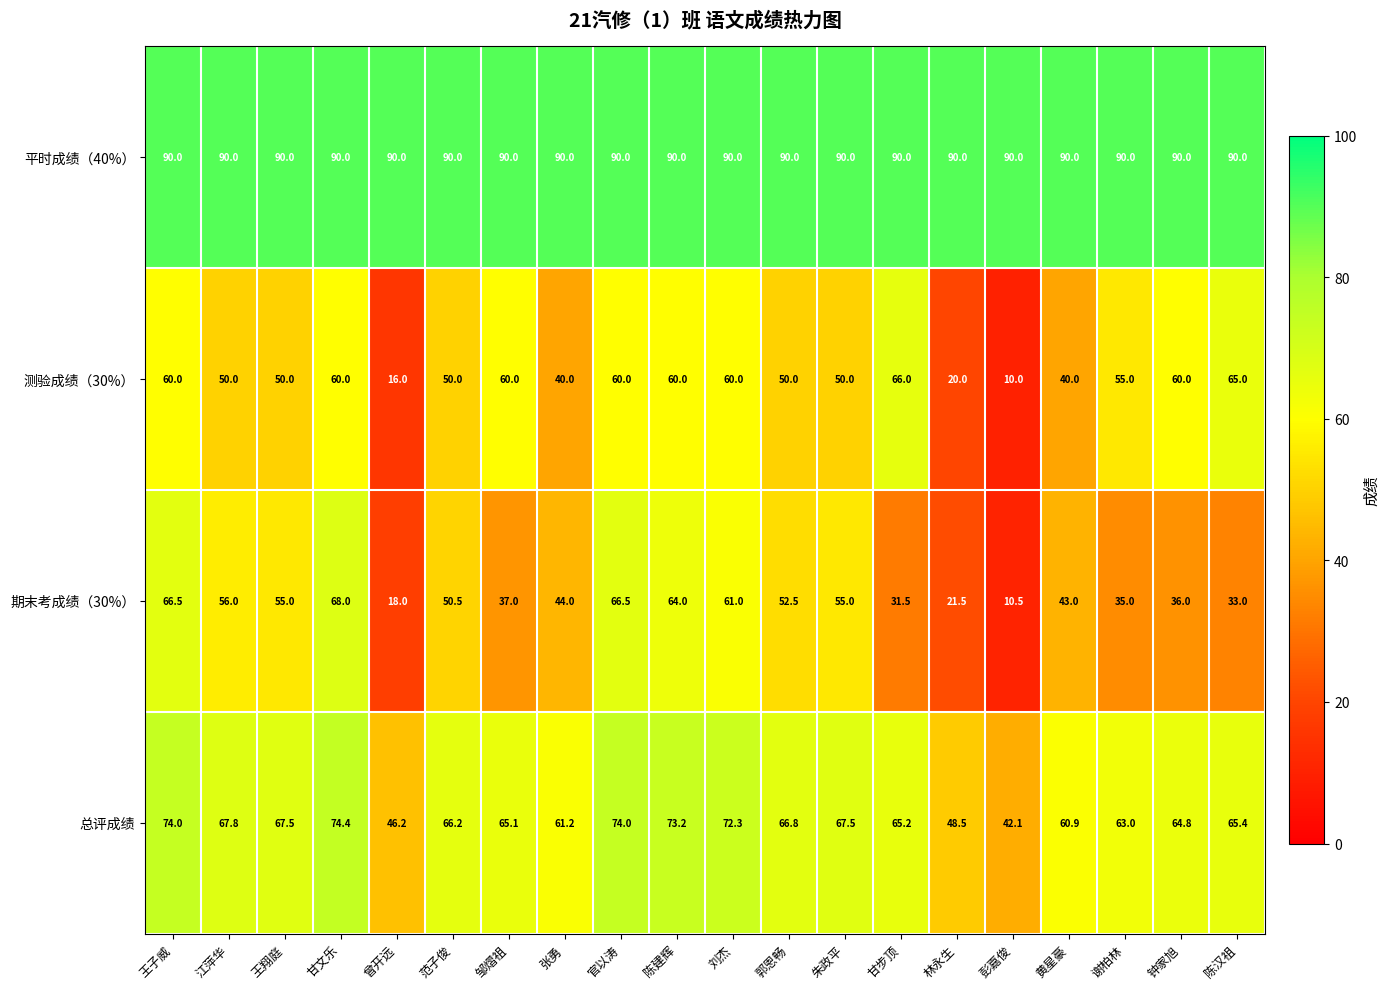

What is the maximum value shown in the chart?

90.0